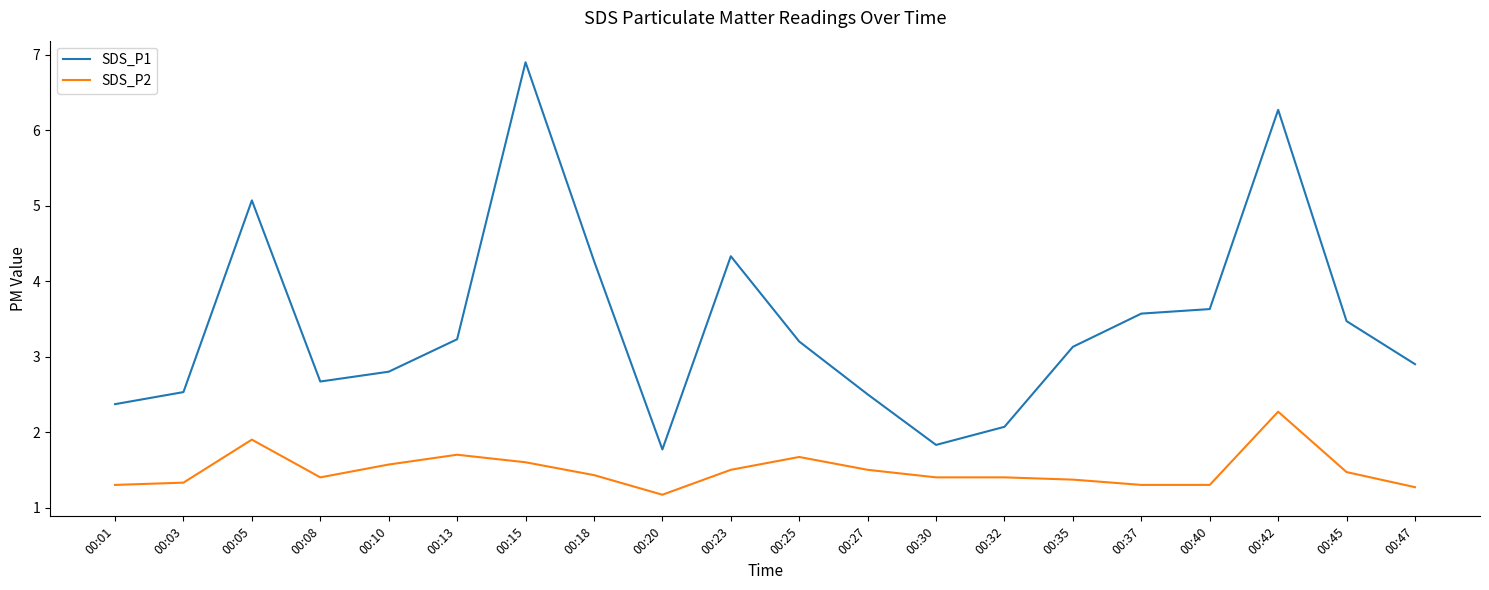

Reading left to right, extract all data points from this chart.

SDS_P1: 2.4	2.5	5.1	2.7	2.8	3.2	6.9	4.3	1.8	4.3	3.2	2.5	1.8	2.1	3.1	3.6	3.6	6.3	3.5	2.9
SDS_P2: 1.3	1.3	1.9	1.4	1.6	1.7	1.6	1.4	1.2	1.5	1.7	1.5	1.4	1.4	1.4	1.3	1.3	2.3	1.5	1.3